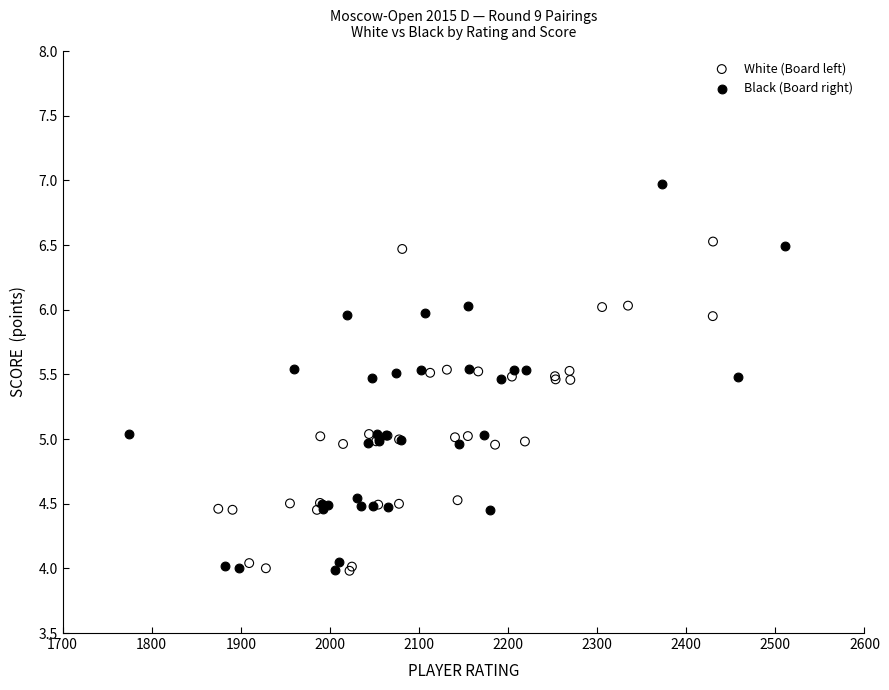

Which series contains the highest Y value?

Black (Board right)